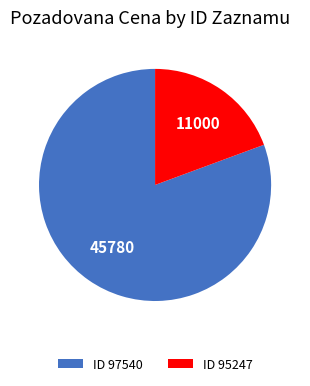

Between ID 97540 and ID 95247, which is larger?

ID 97540